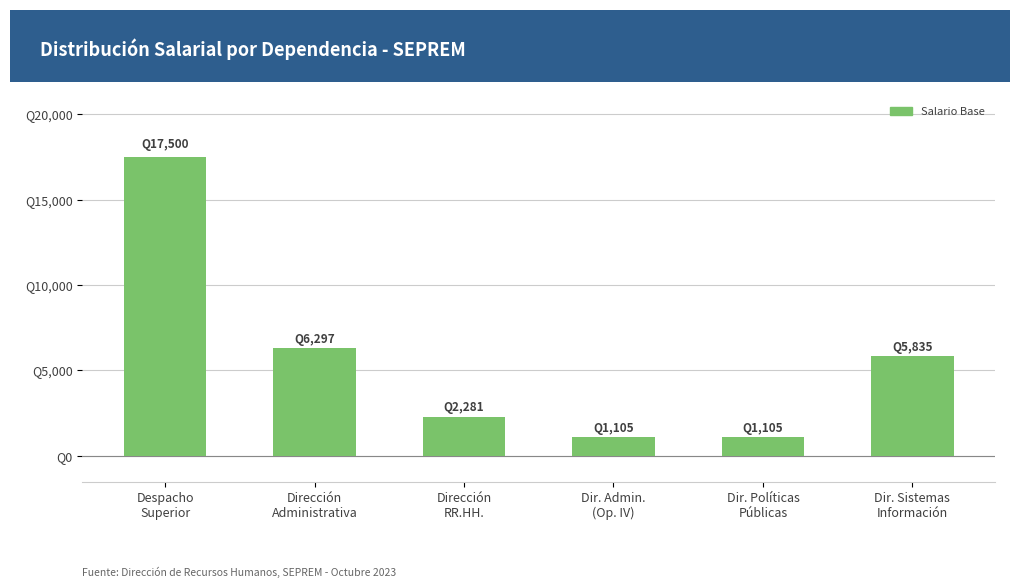

The chart shows a value of 5835 at Dir. Sistemas
Información. True or false?

True